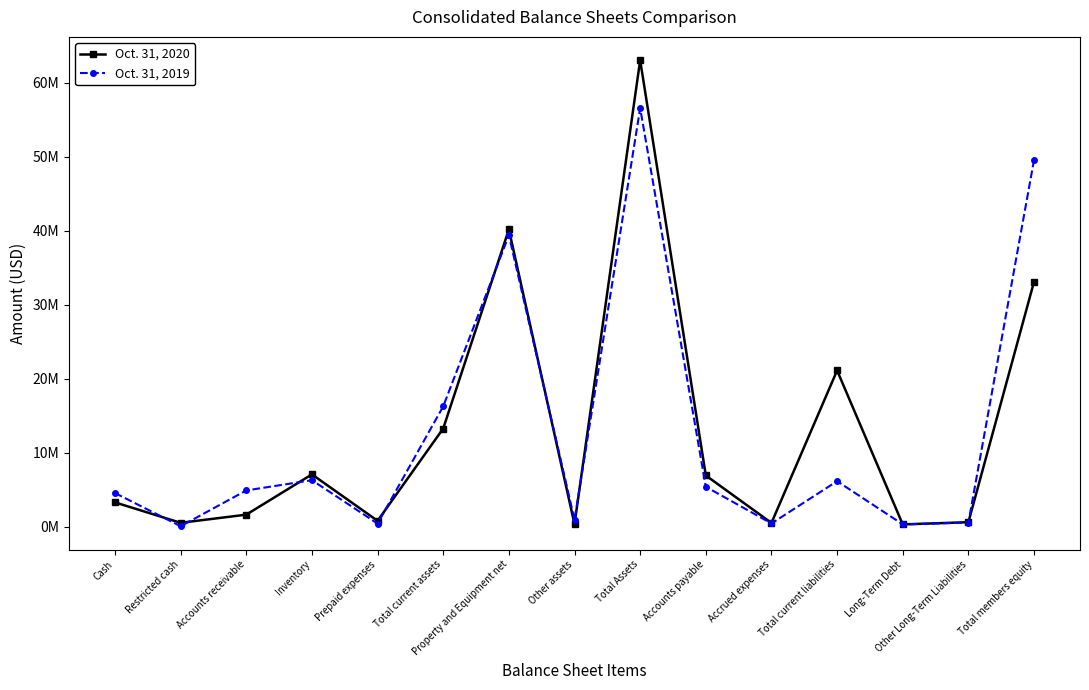

What is the value of the Oct. 31, 2019 point at the 12th from the left?

6143861